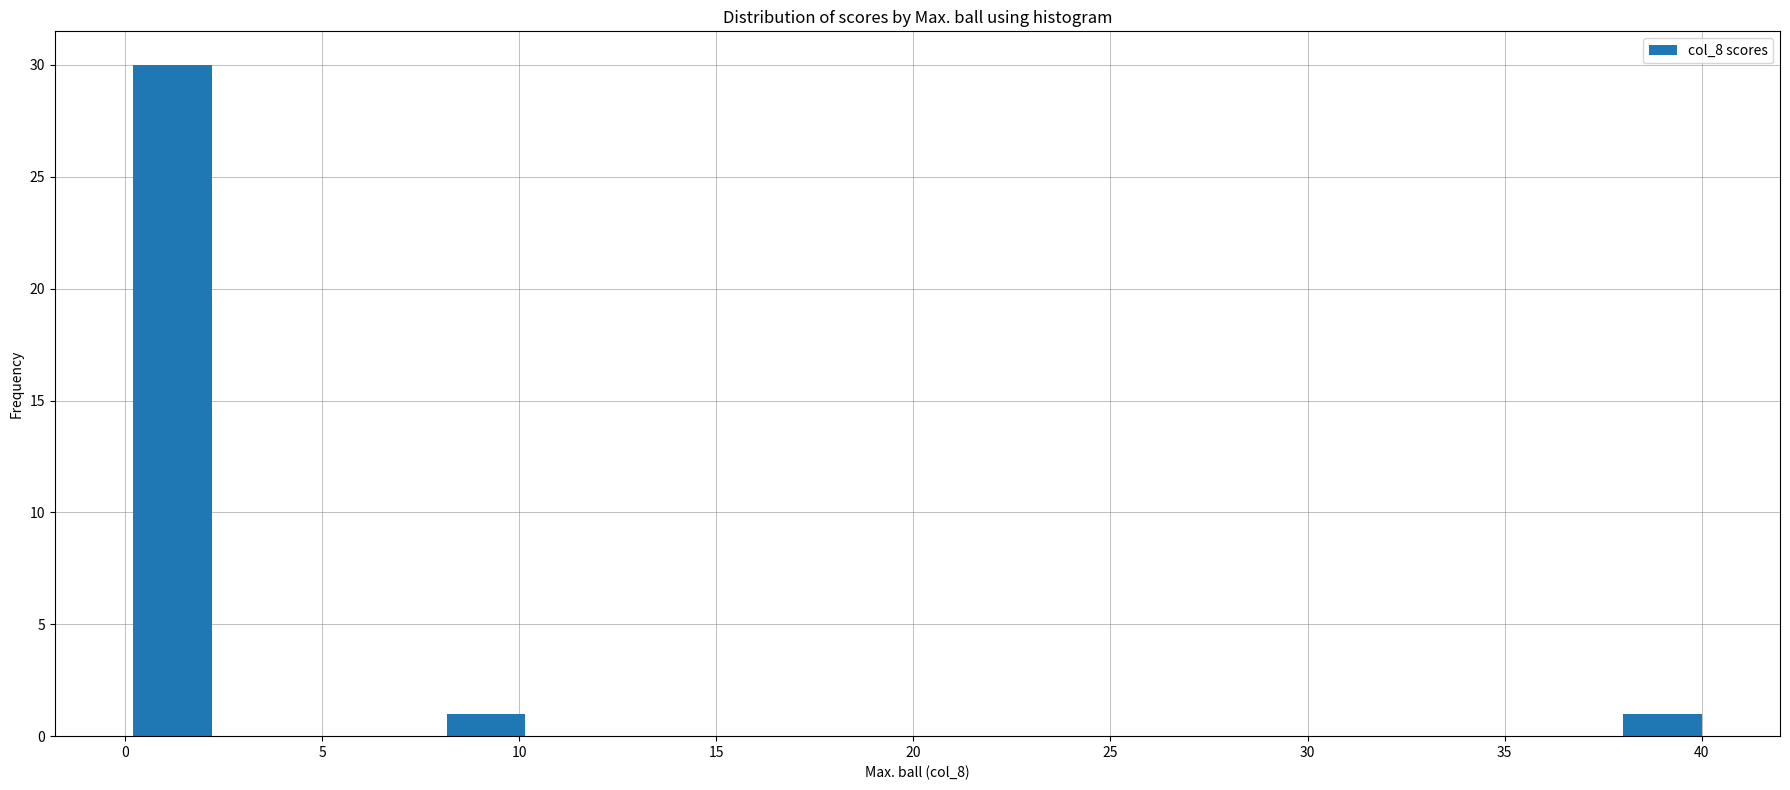

Around what value on the x-axis is the tallest bar? Give the approximate position of its centre, as read against the axis.

1.0